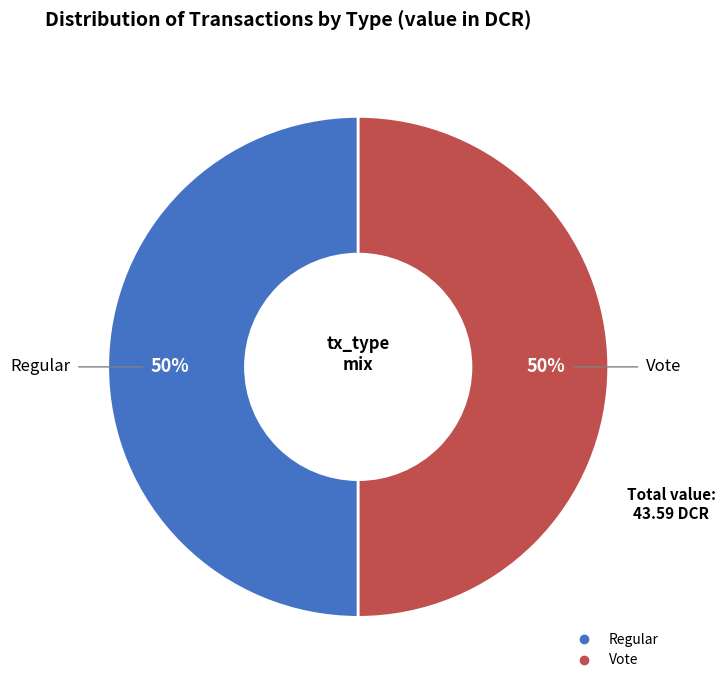

To the nearest percent, what is the average slice percentage?

50%